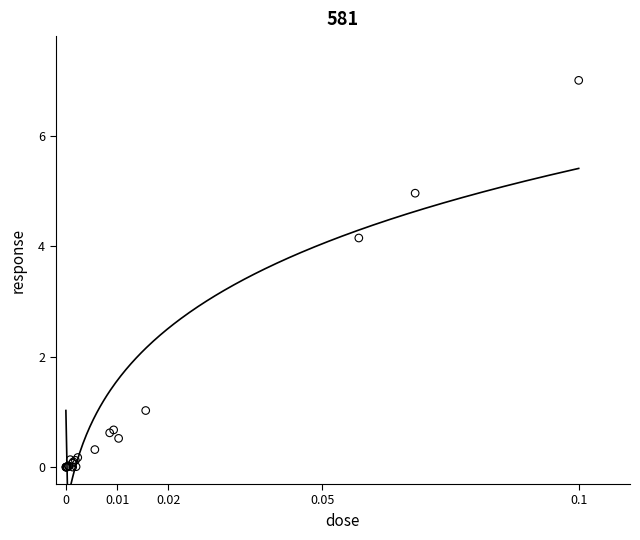

What Y value in the scatter plot is closest to 3?

4.1